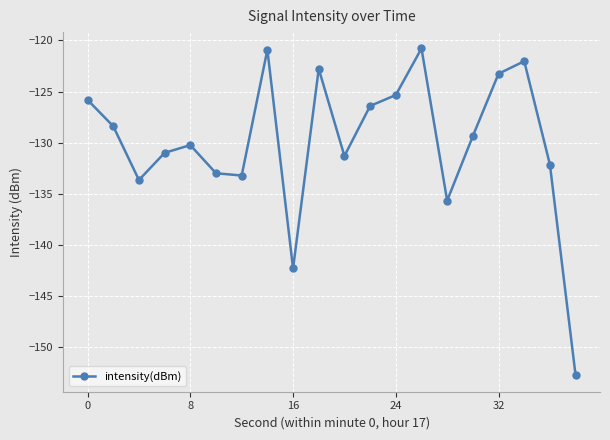

True or false: there are more than 1 points higher than both neighbors.

True